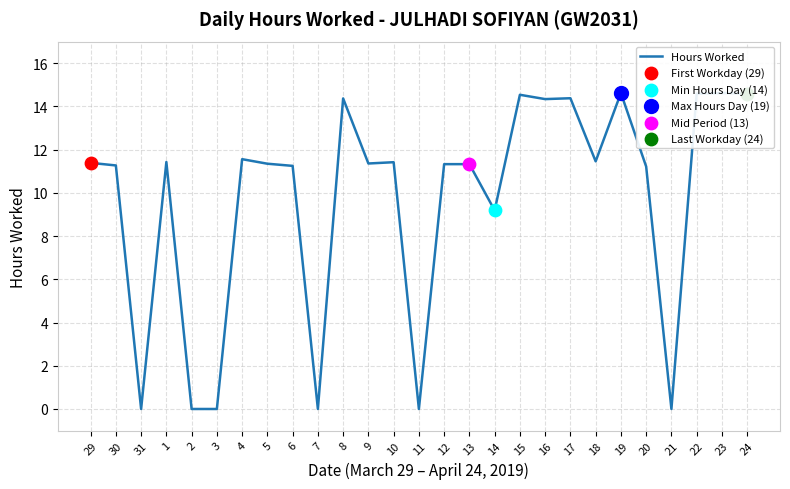

Between 6 and 17, which is larger?

17